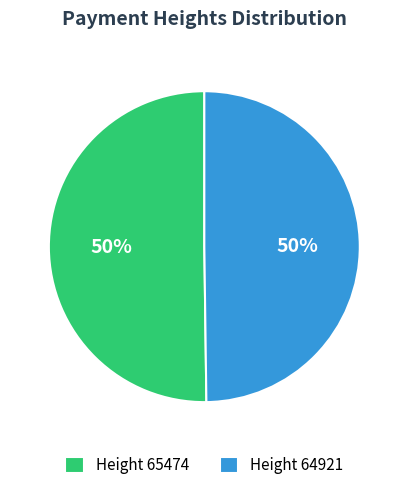

To the nearest percent, what is the average slice percentage?

50%